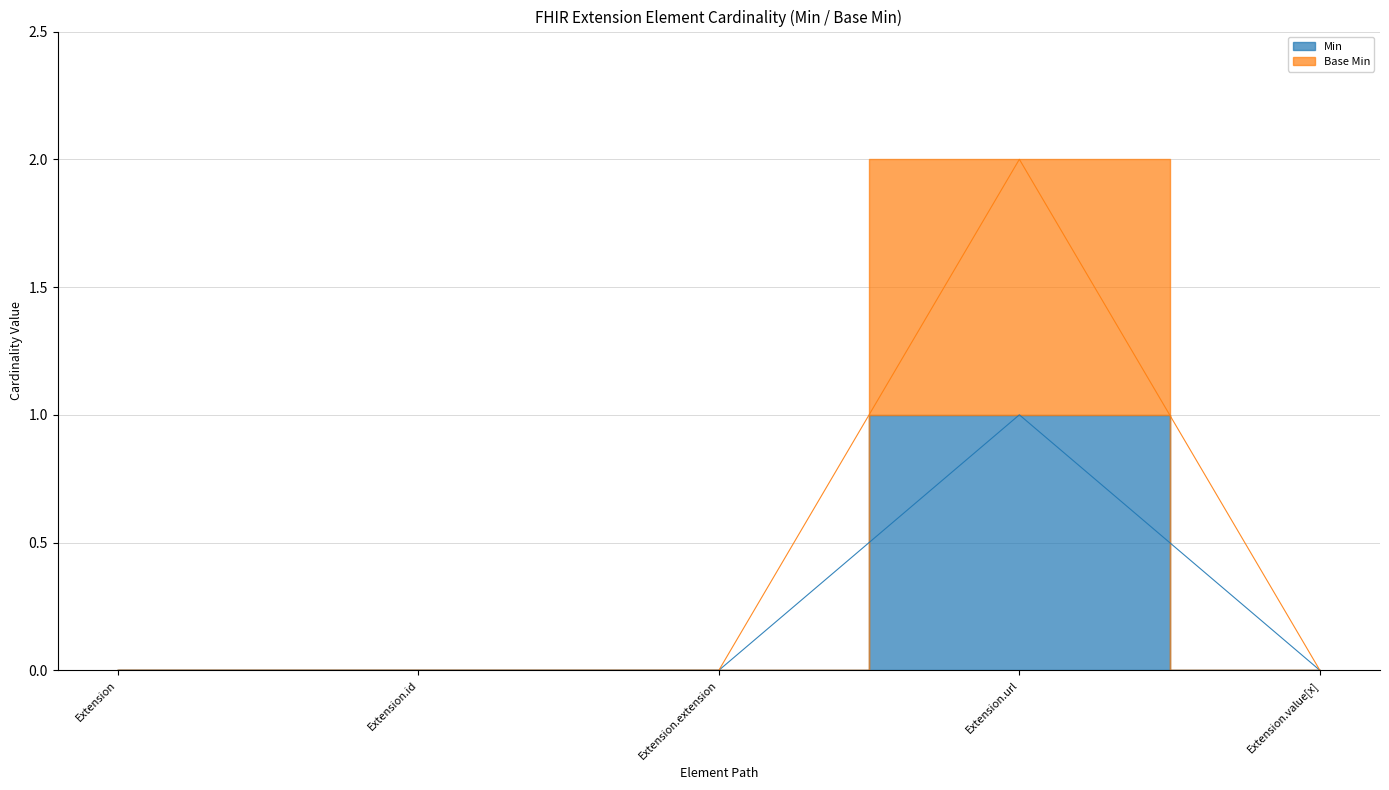

Reading left to right, what are all the values shown in this chart?

Min: 0	0	0	1	0
Base Min: 0	0	0	2	0